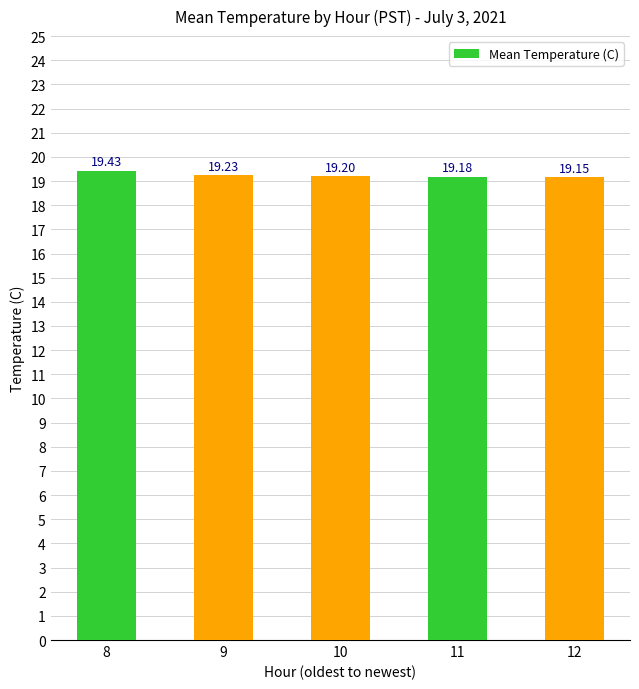

How many bars are there in total?

5